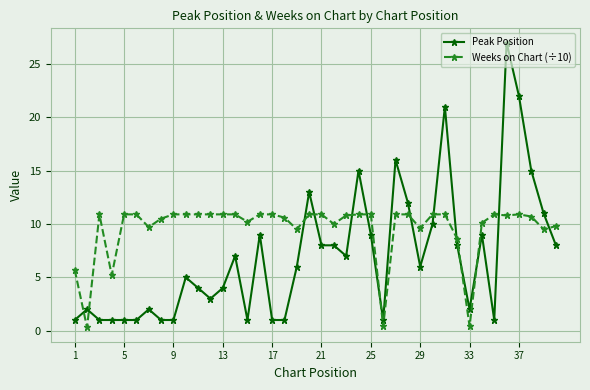

How many times do Peak Position and Weeks on Chart (÷10) cross each other?

14